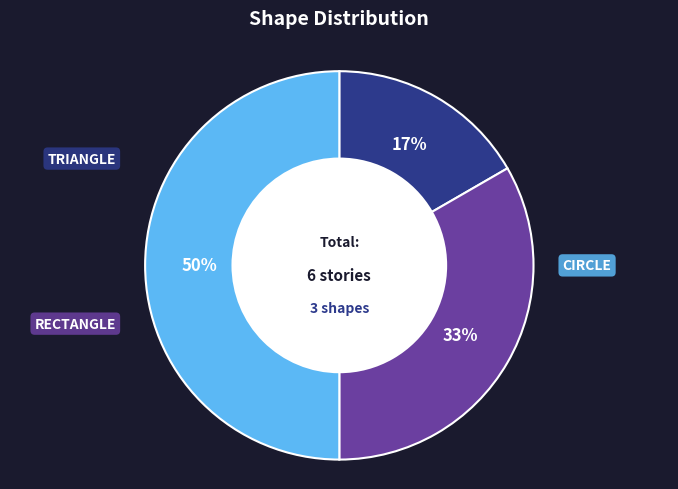

To the nearest percent, what is the average slice percentage?

33%